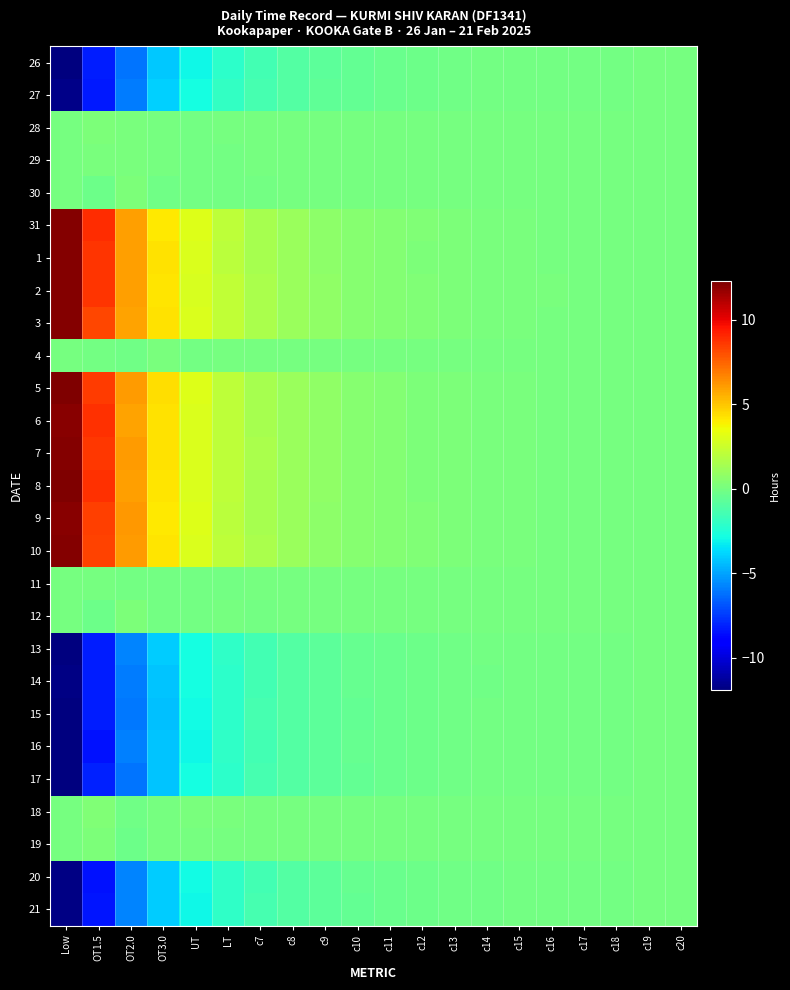

What is the difference between the highest and lowest values at OT1.5?

17.4